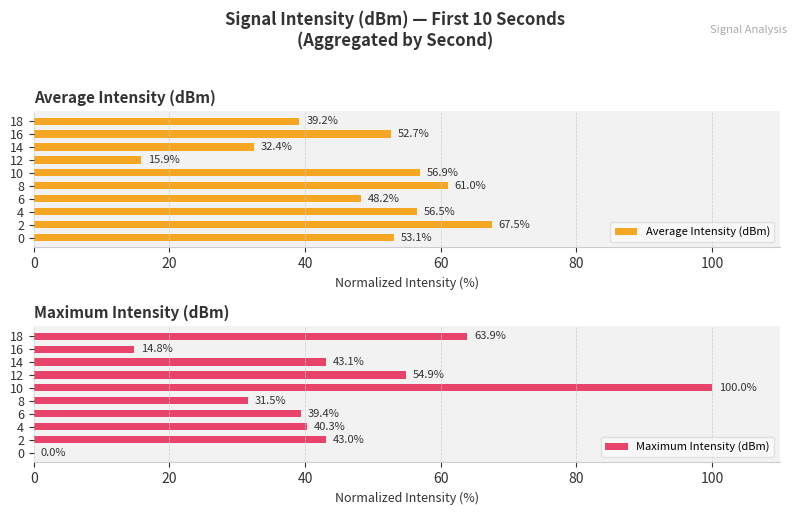

What is the greatest value displayed?

100.0